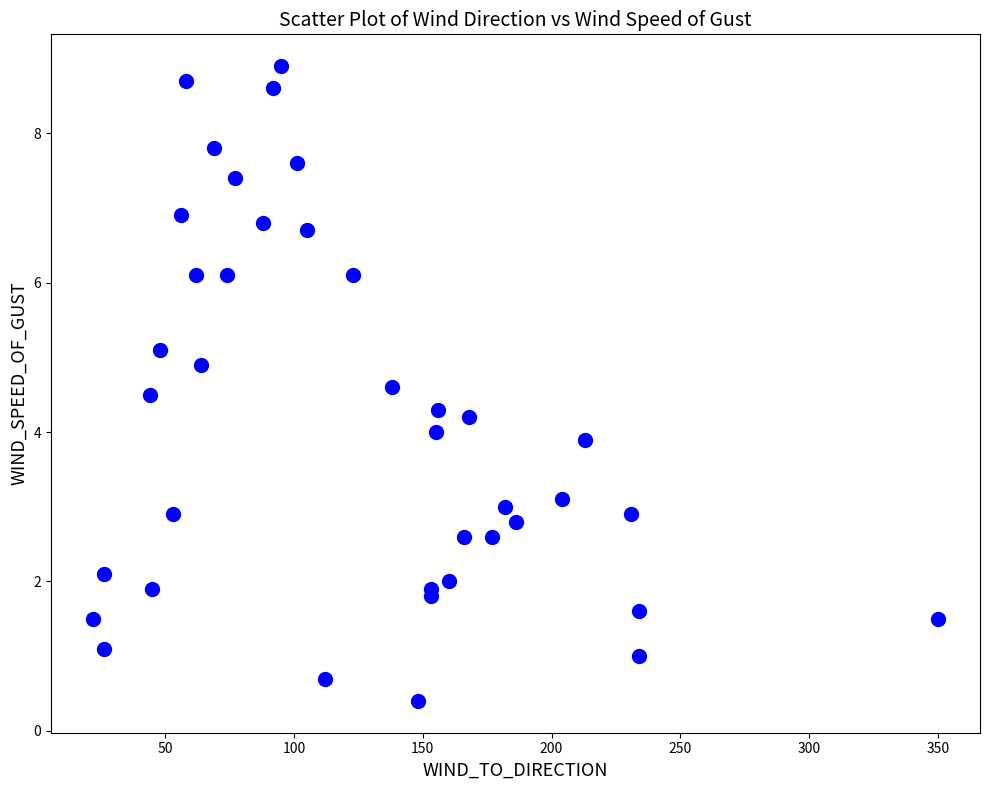

What is the range of X values (max minus min)?

328.0